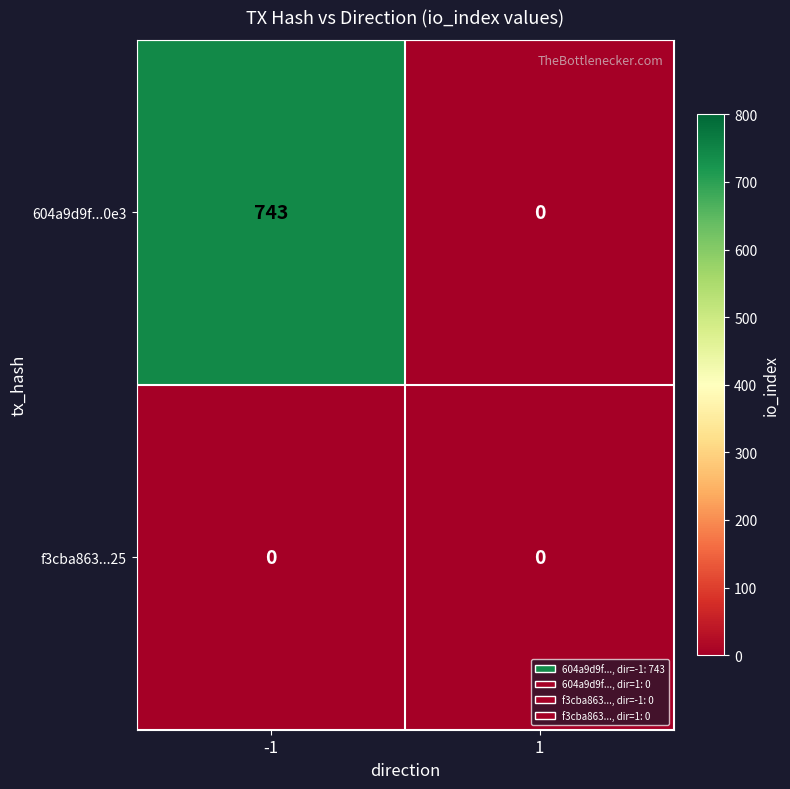

How many distinct data groups are displayed?

2